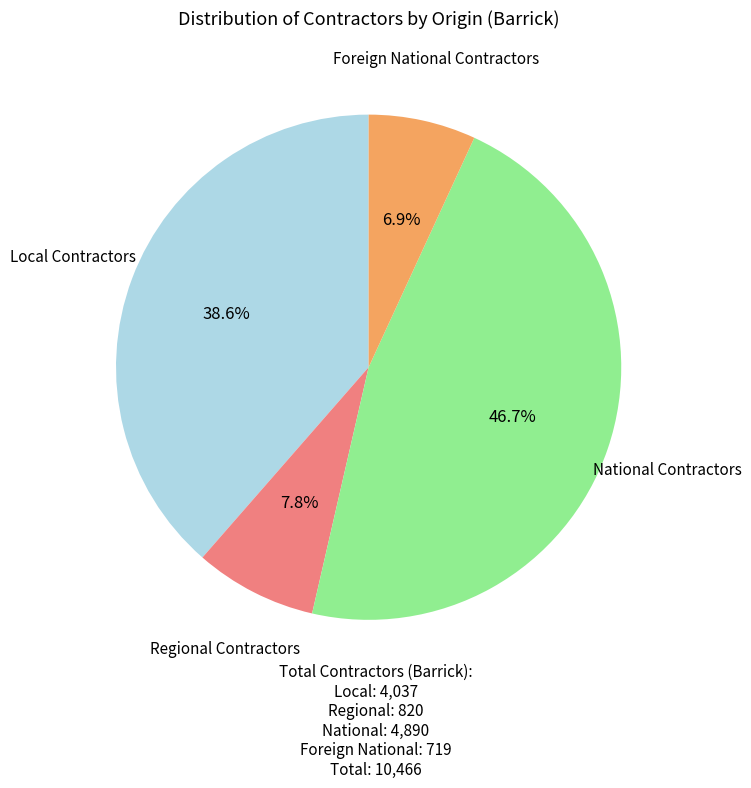

To the nearest percent, what is the difference between the largest and smallest slice percentages?

40%